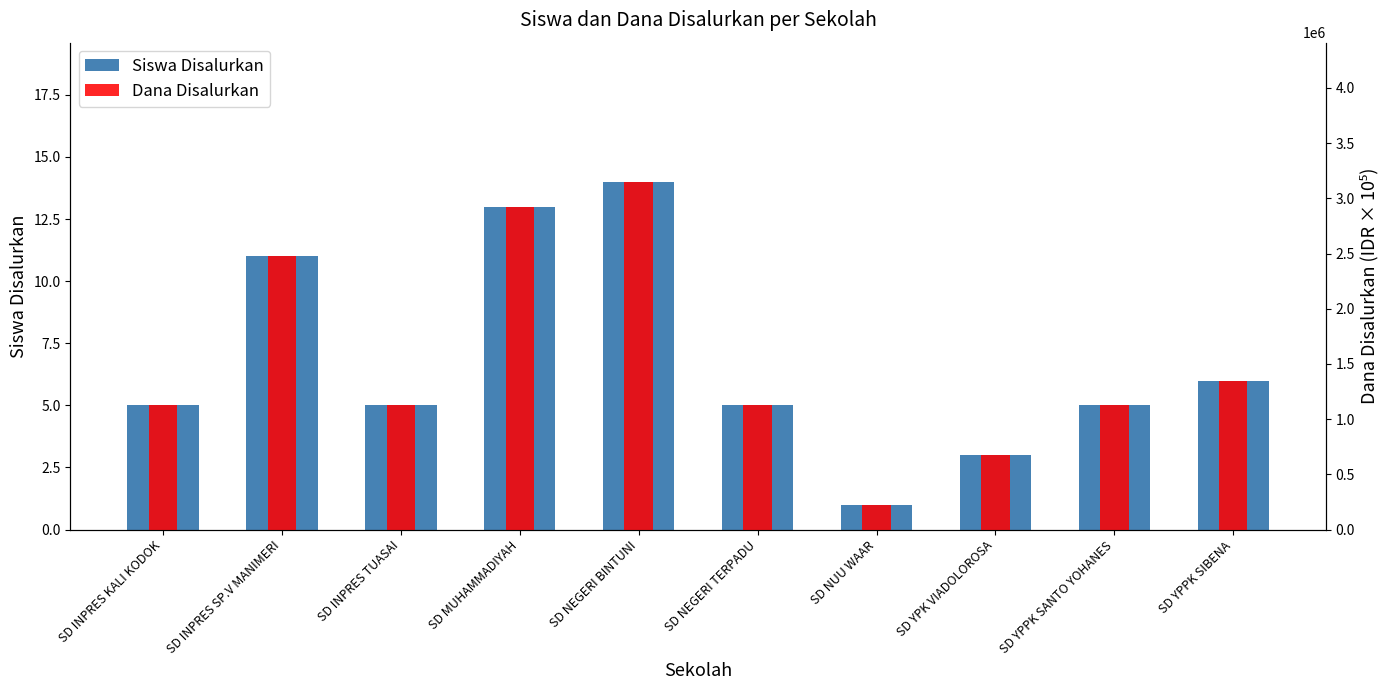

The Siswa Disalurkan series shows 22 at SD NEGERI BINTUNI. True or false?

False